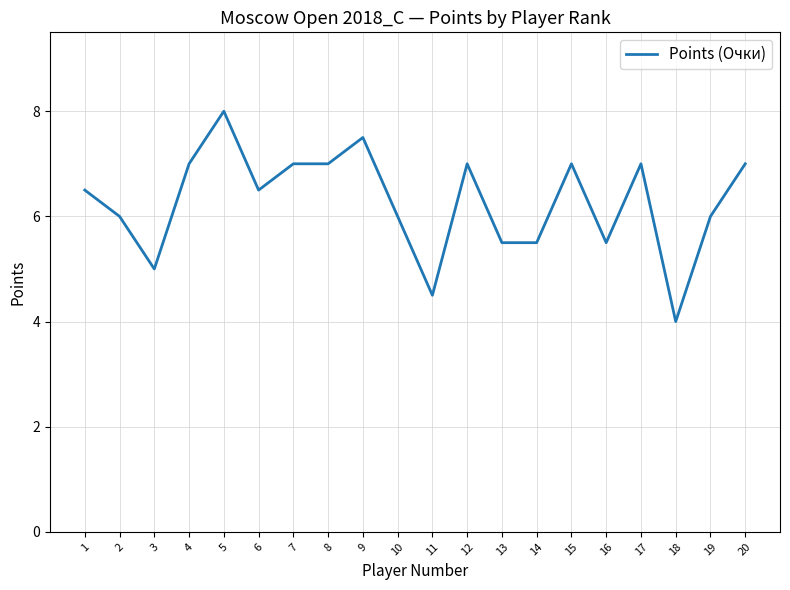

What is the greatest value displayed?

8.0